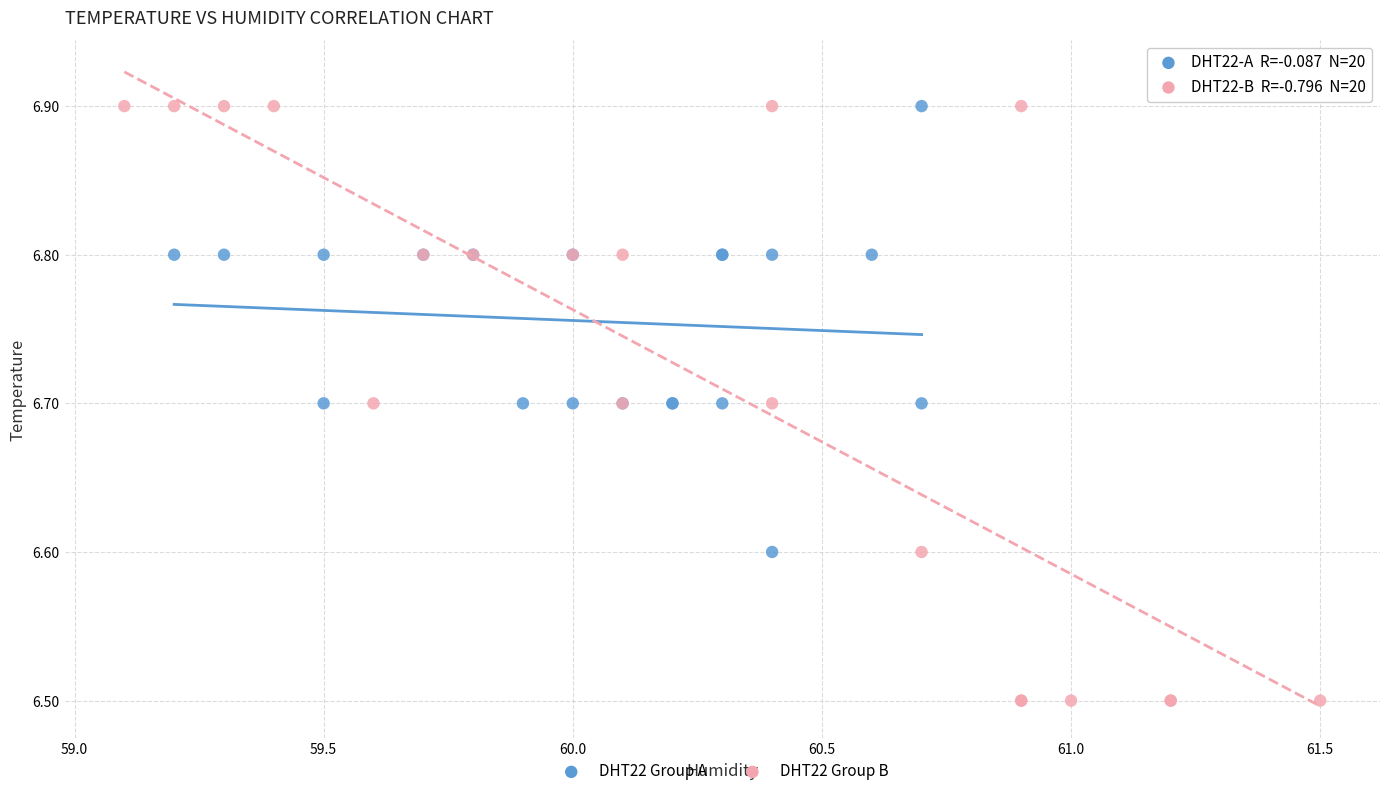

Which series reaches the minimum Y coordinate?

DHT22 Group B